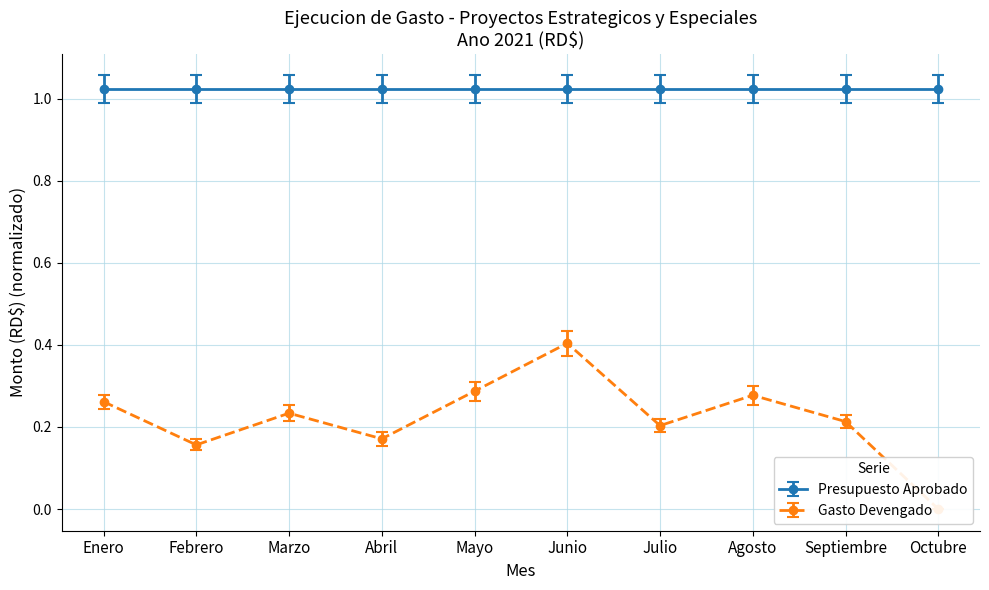

What is the label of the 9th point from the left?

Septiembre